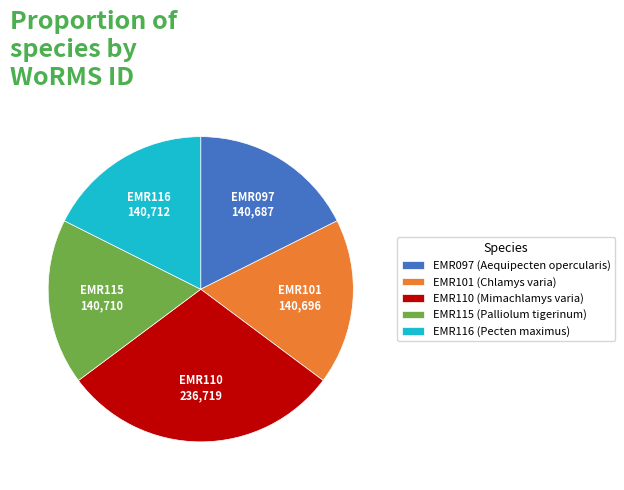

What is the largest slice in the pie chart?

EMR110 (Mimachlamys varia)